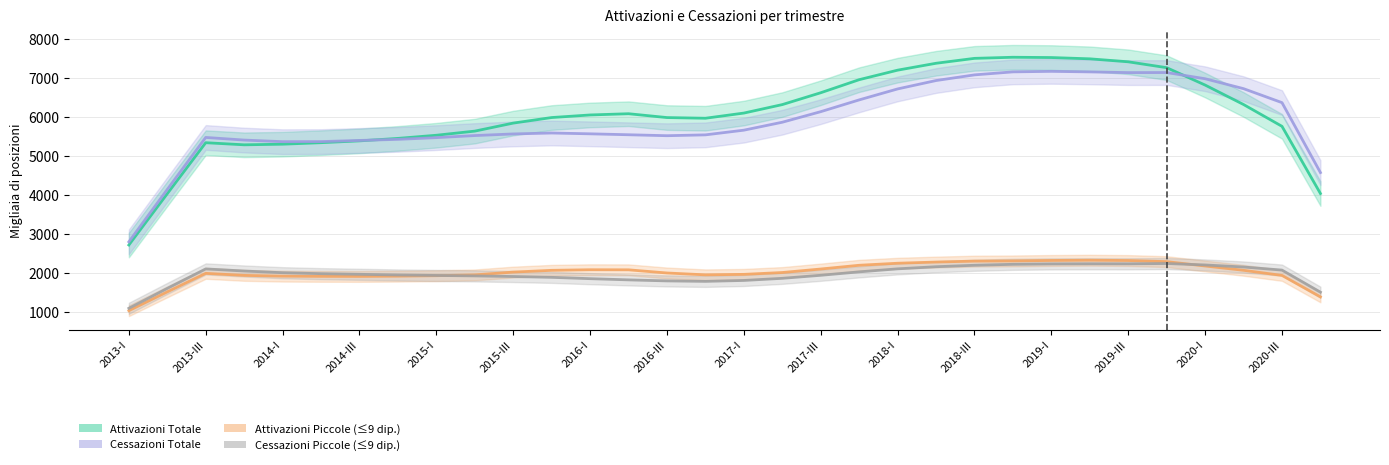

What is the greatest value displayed?

7536.5